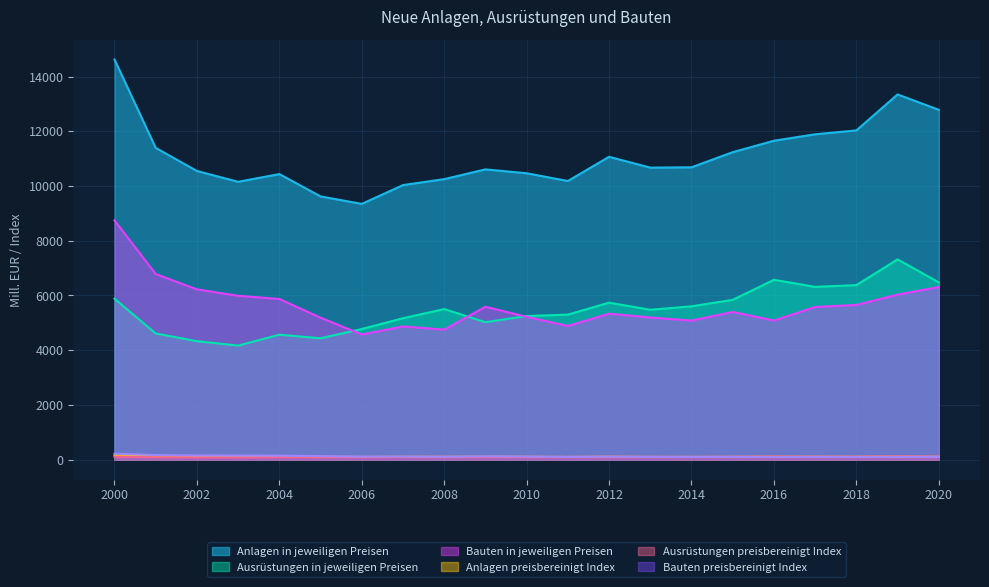

Reading left to right, list all the values displayed in this chart.

Anlagen in jeweiligen Preisen: 14625.0	11395.0	10550.0	10155.0	10437.0	9620.0	9347.0	10035.0	10252.0	10609.0	10467.0	10184.0	11069.0	10673.0	10685.0	11238.0	11656.0	11892.0	12033.0	13349.0	12787.0
Ausrüstungen in jeweiligen Preisen: 5882.0	4611.0	4328.0	4167.0	4565.0	4435.0	4774.0	5167.0	5502.0	5022.0	5247.0	5299.0	5736.0	5477.0	5603.0	5840.0	6573.0	6313.0	6379.0	7319.0	6477.0
Bauten in jeweiligen Preisen: 8743.0	6783.0	6222.0	5988.0	5871.0	5186.0	4573.0	4868.0	4750.0	5587.0	5219.0	4885.0	5333.0	5195.0	5081.0	5398.0	5083.0	5579.0	5654.0	6030.0	6309.0
Anlagen preisbereinigt Index: 152.5	119.0	110.5	107.0	109.4	100.4	96.5	100.5	100.5	103.2	100.8	96.4	102.9	97.7	96.4	100.0	102.6	102.4	100.8	108.8	102.7
Ausrüstungen preisbereinigt Index: 105.0	82.7	77.8	75.8	83.3	81.0	87.3	93.9	99.4	90.3	93.7	94.1	100.8	95.7	97.0	100.0	111.9	106.4	106.4	120.3	105.2
Bauten preisbereinigt Index: 214.1	166.1	152.8	147.2	142.6	124.9	107.7	108.2	101.6	118.1	108.9	98.9	105.2	100.0	95.8	100.0	92.5	98.1	94.7	96.9	99.5